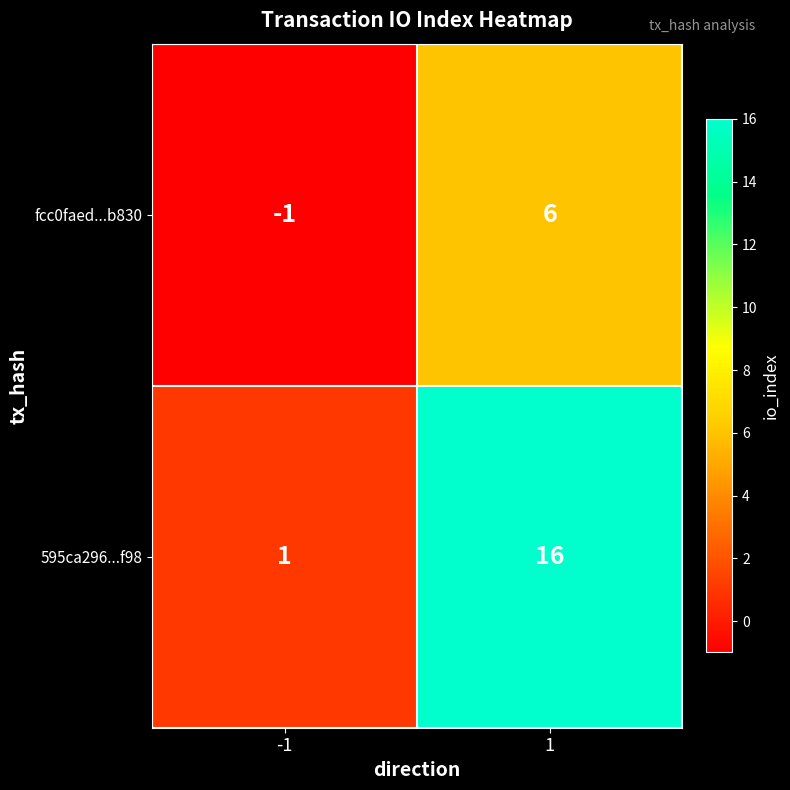

How many categories are shown in the chart?

2